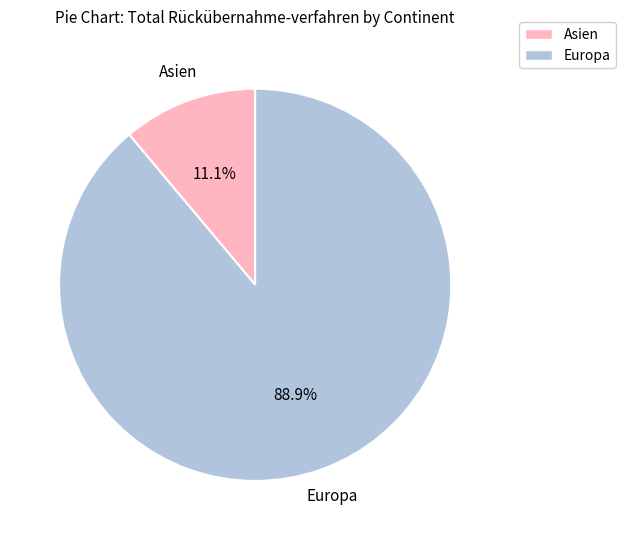

Which has a higher value, Asien or Europa?

Europa